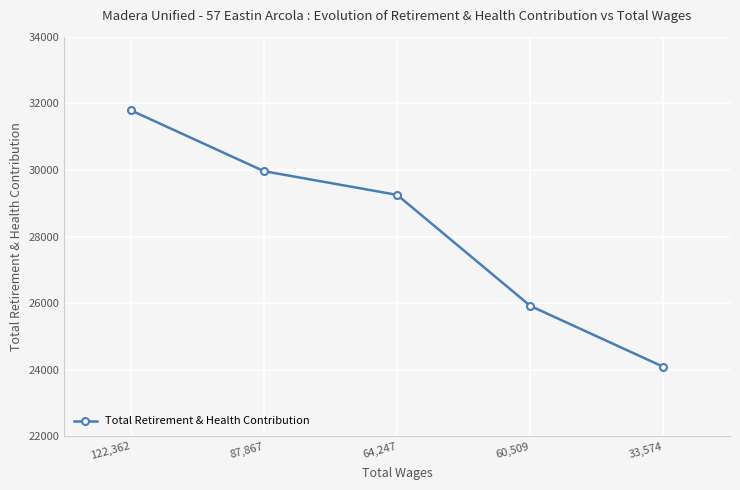

What is the label of the 4th point from the right?

87,867